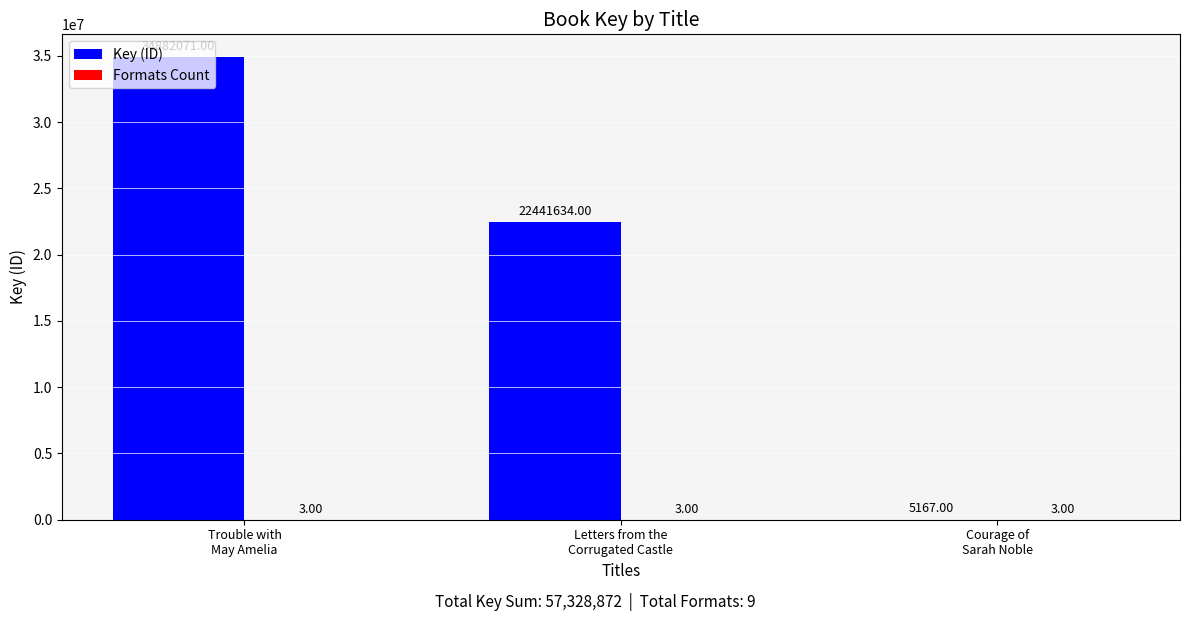

What is the sum of all Key (ID) values?

57328872